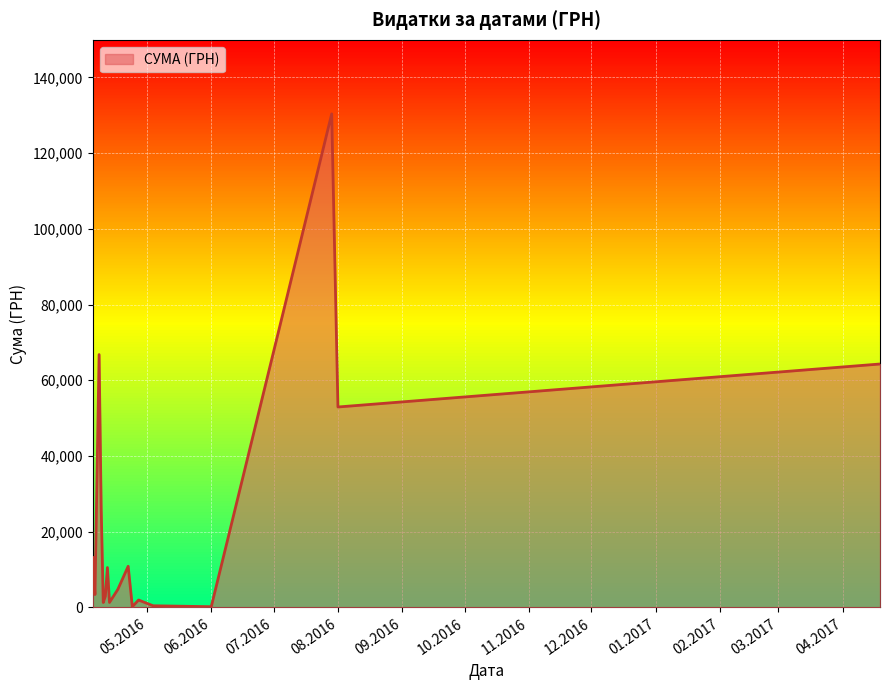

What is the difference between the maximum and minimum values?

130203.7